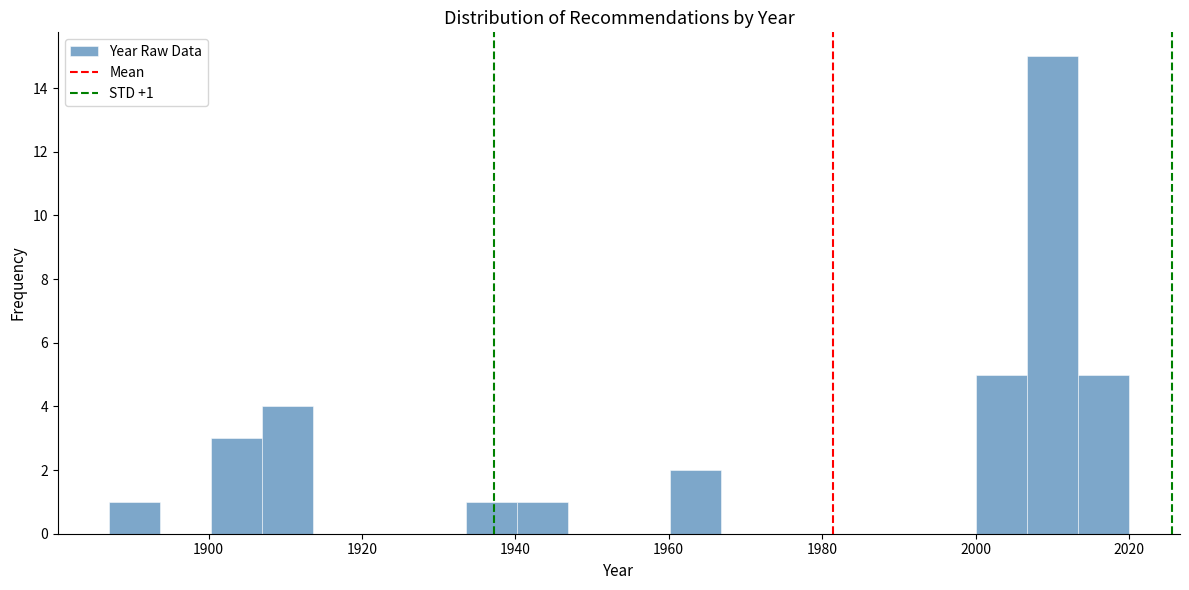

Read against the x-axis, roughly where is the centre of the tallest bar?

2010